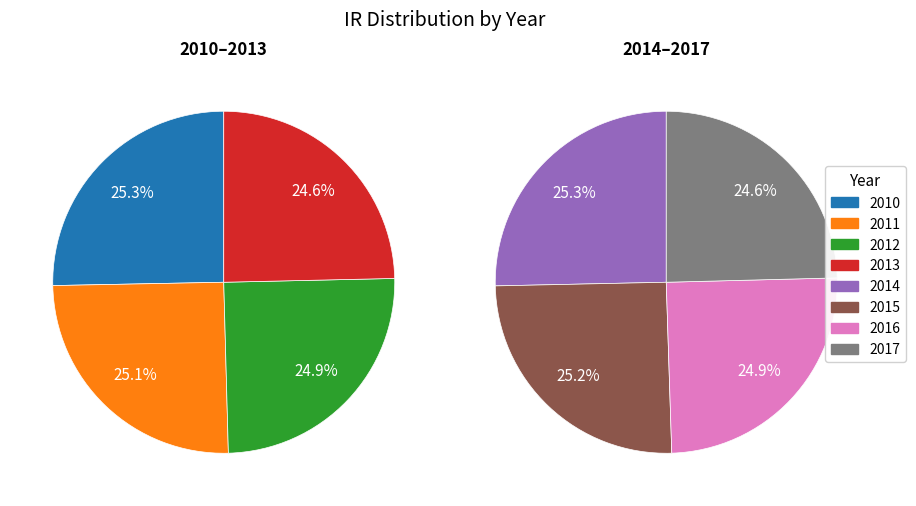

Is there a majority slice in this chart?

No